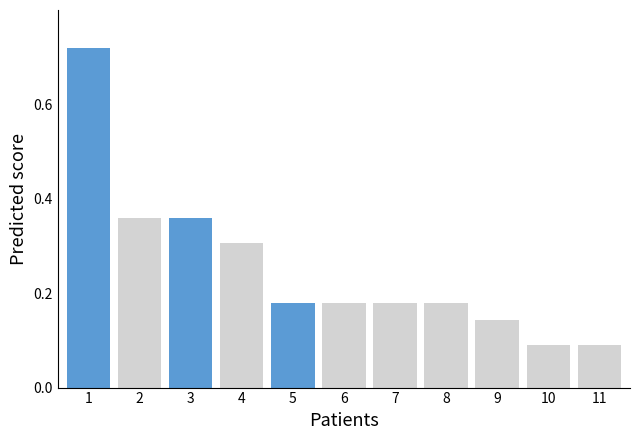

How many values are between 0 and 1?

11